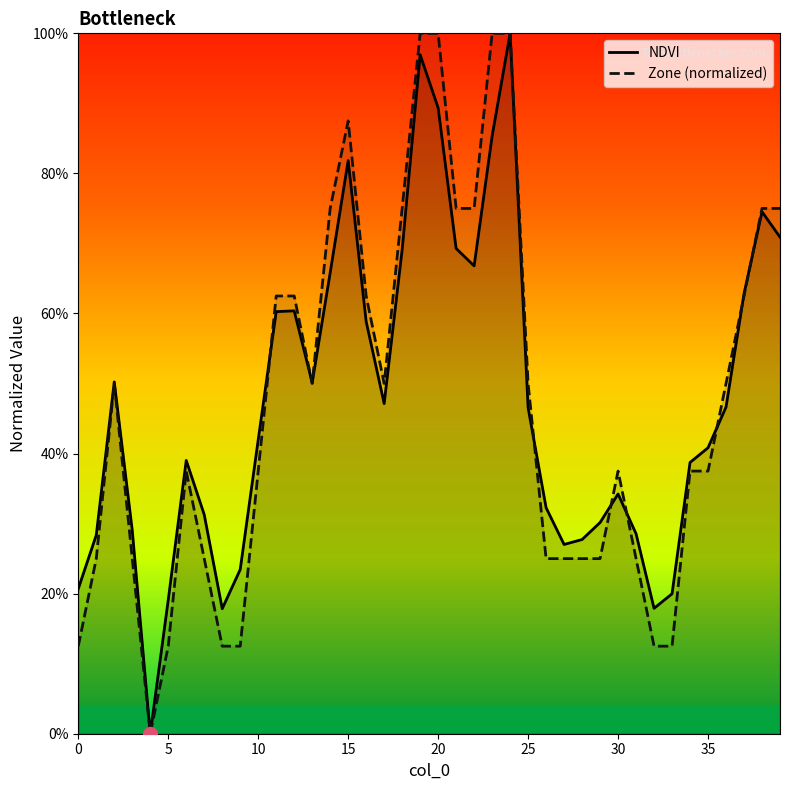

True or false: Zone (normalized) has a value of 0.3 at 36.

False